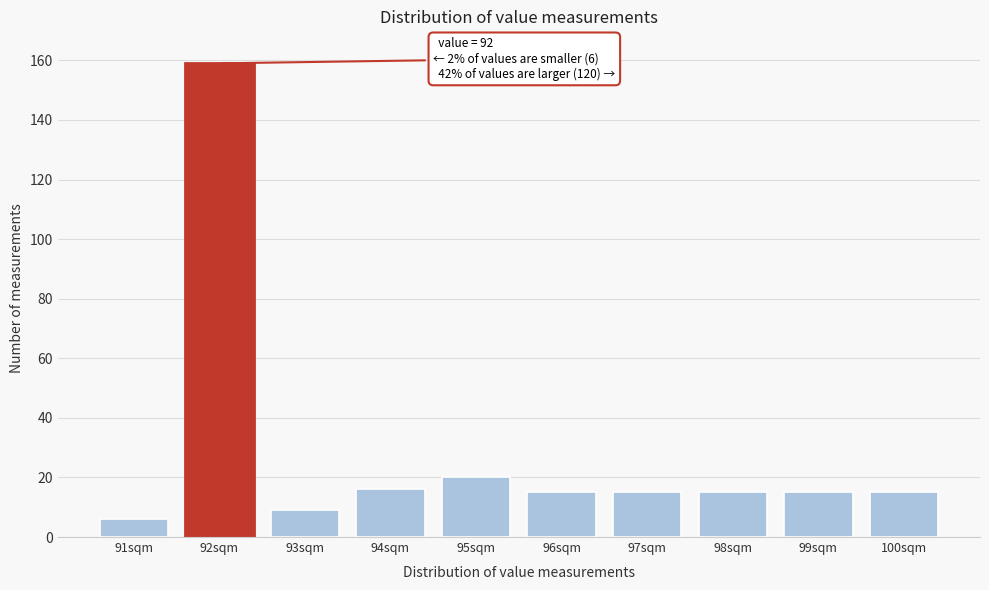

Over which range of the x-axis is the bar tallest?

91.5 to 92.5